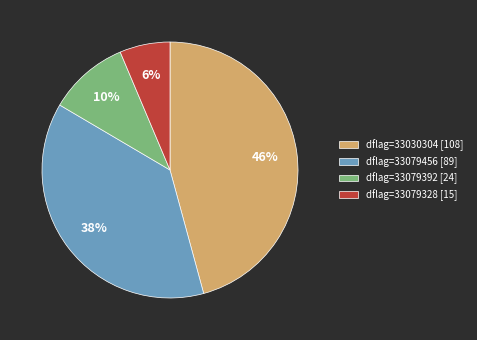

To the nearest percent, what portion does dflag=33079456 [89] represent?

38%